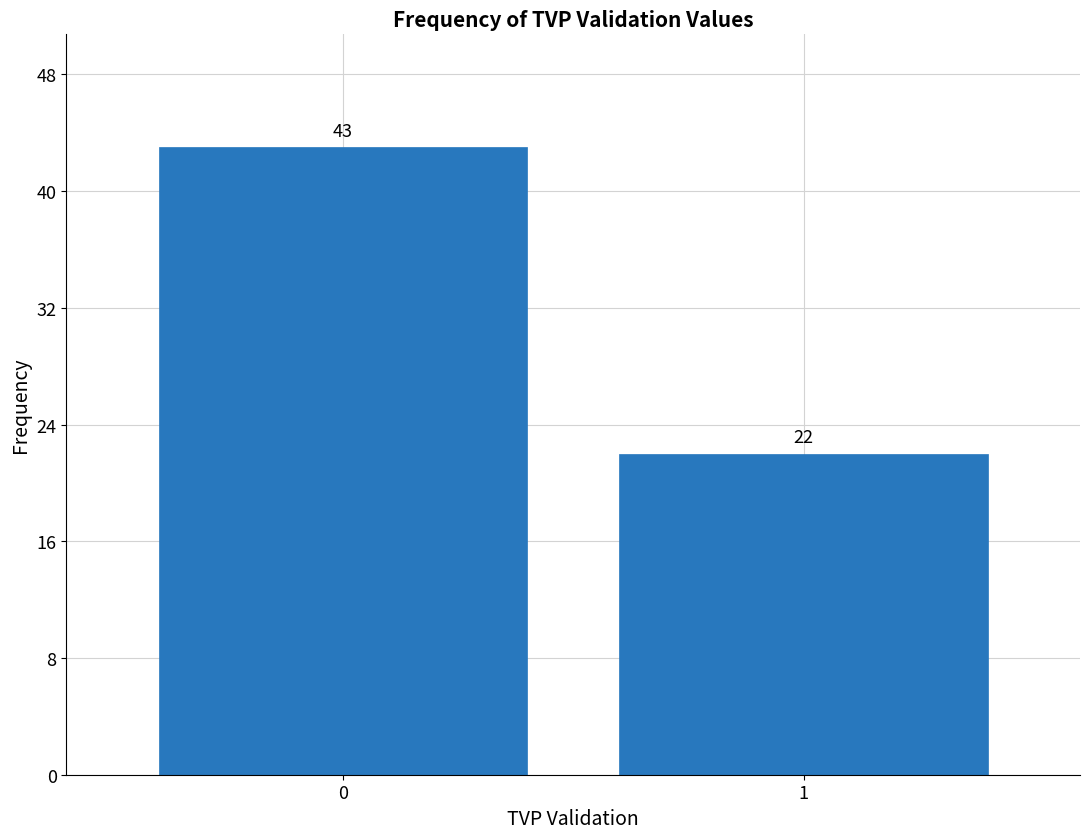

Reading right to left, transcribe all the data shown in this chart.

1=22	0=43